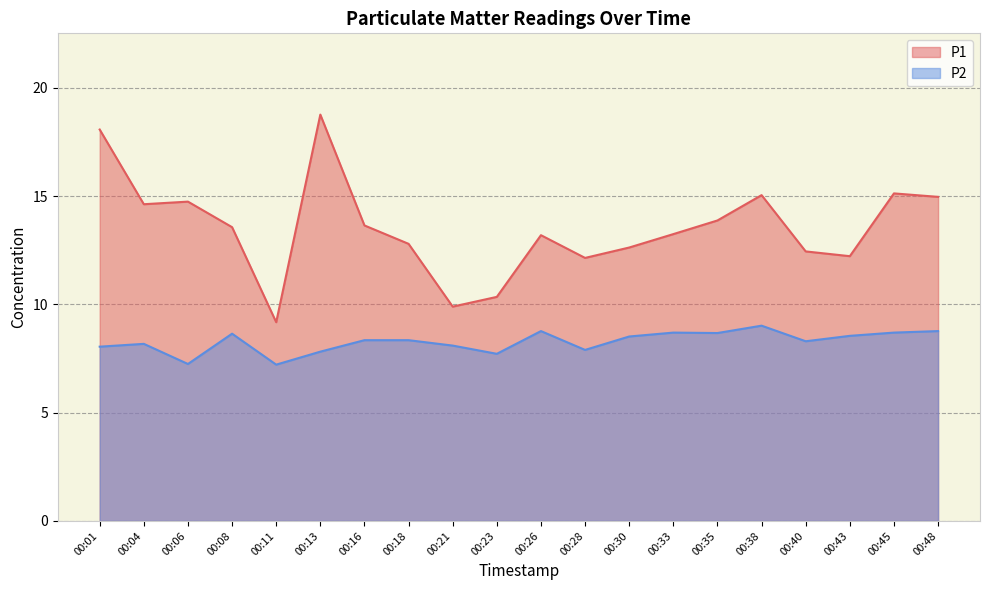

Which category has the highest value in the P2 series?

00:38